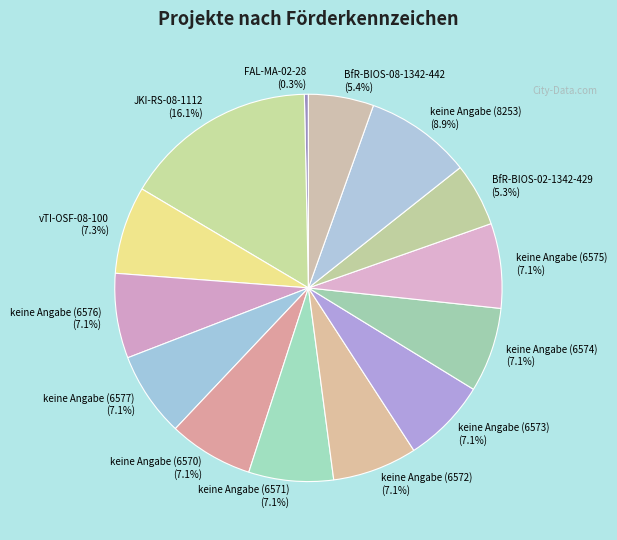

Between vTI-OSF-08-100 (7.3%) and BfR-BIOS-08-1342-442 (5.4%), which is larger?

vTI-OSF-08-100 (7.3%)